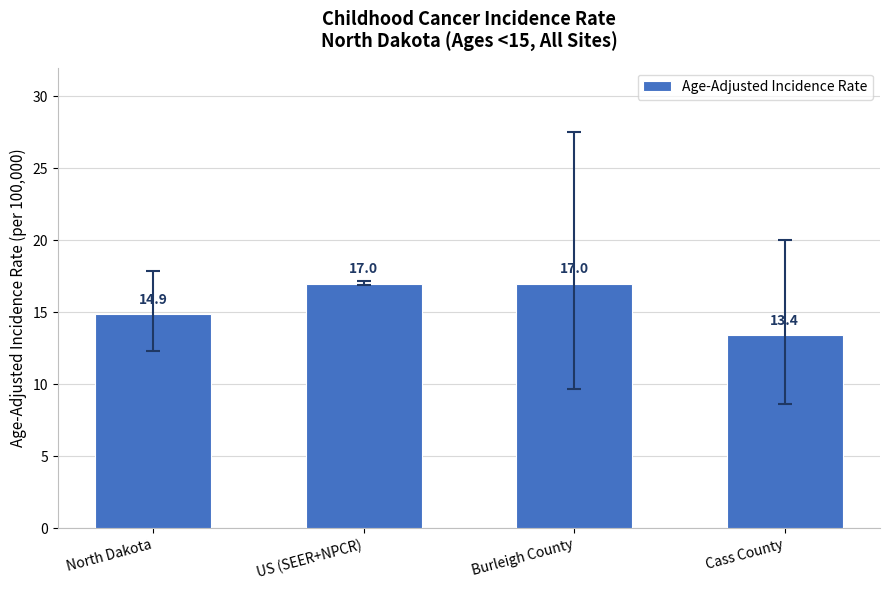

Reading left to right, extract all data points from this chart.

14.9	17.0	17.0	13.4